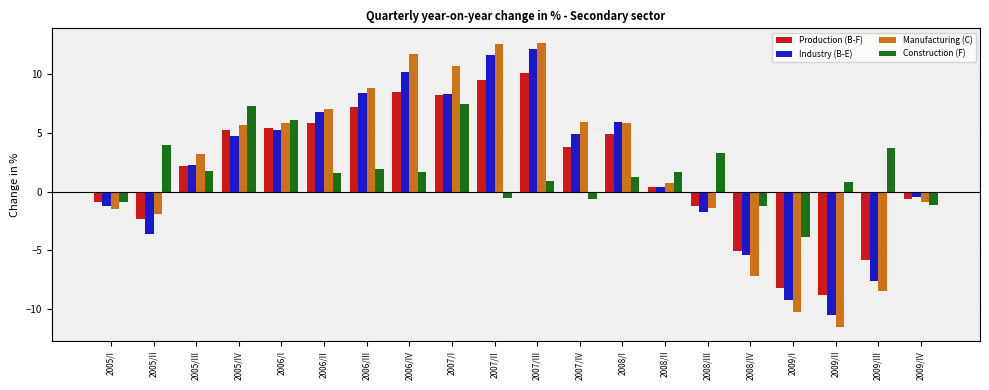

The Industry (B-E) series shows -3.6 at 2005/II. True or false?

True